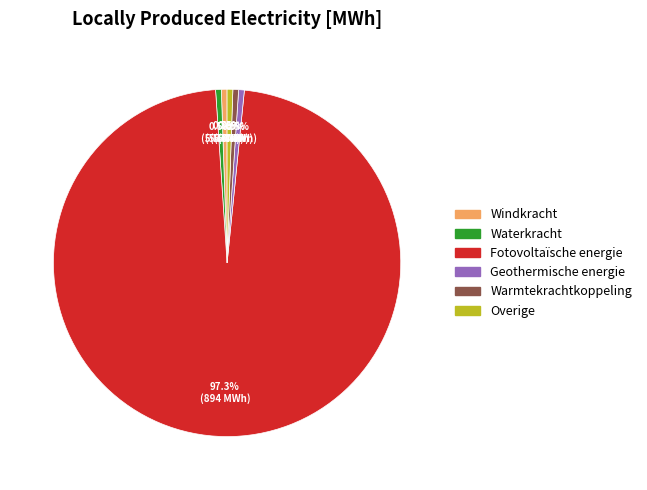

Is the sum of Fotovoltaïsche energie and Overige greater than half?

Yes